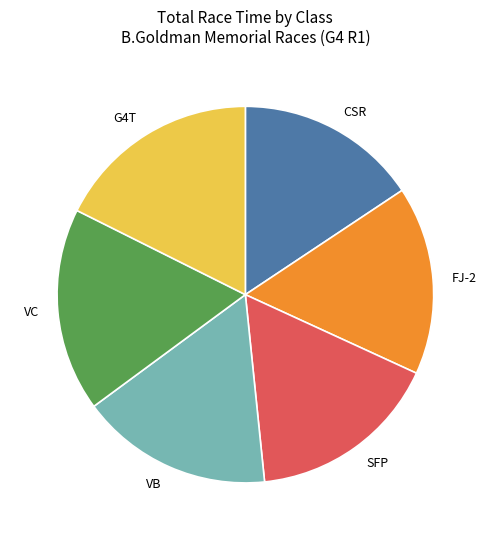

Which slice is the smallest?

CSR